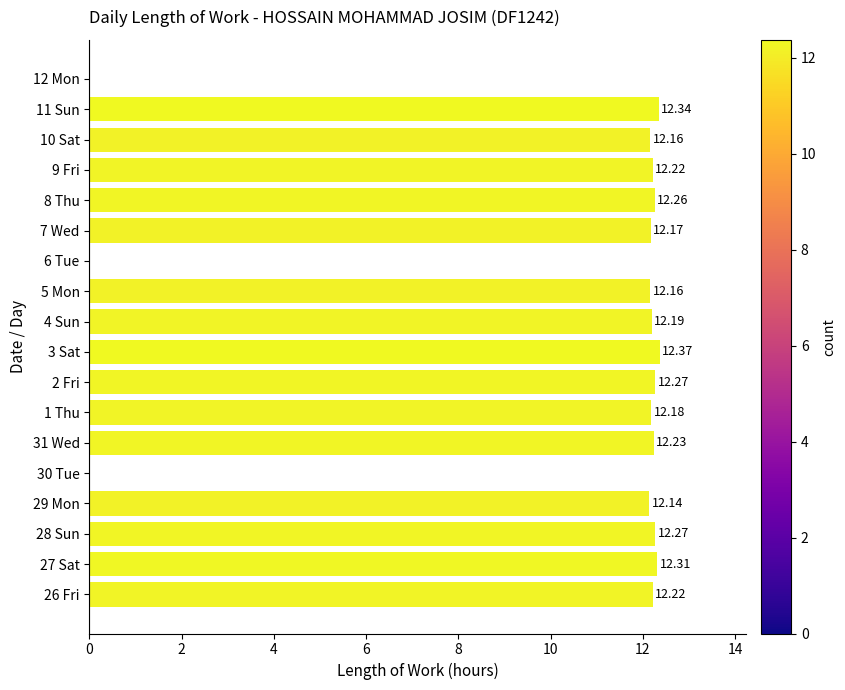

What is the sum of the values at 27 Sat and 8 Thu?

24.6